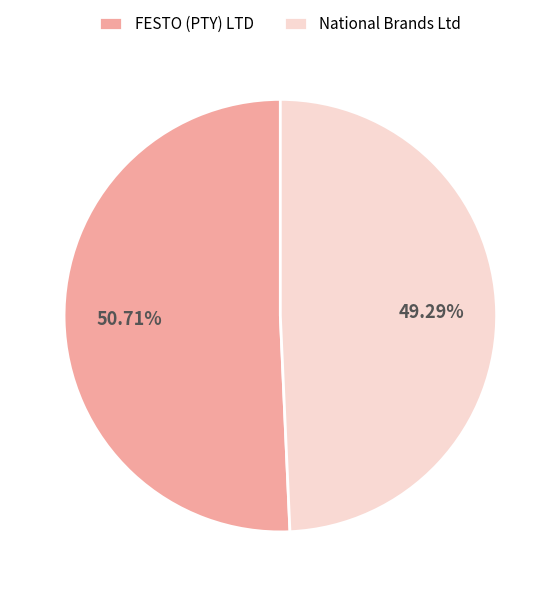

What is the smallest slice in the pie chart?

National Brands Ltd